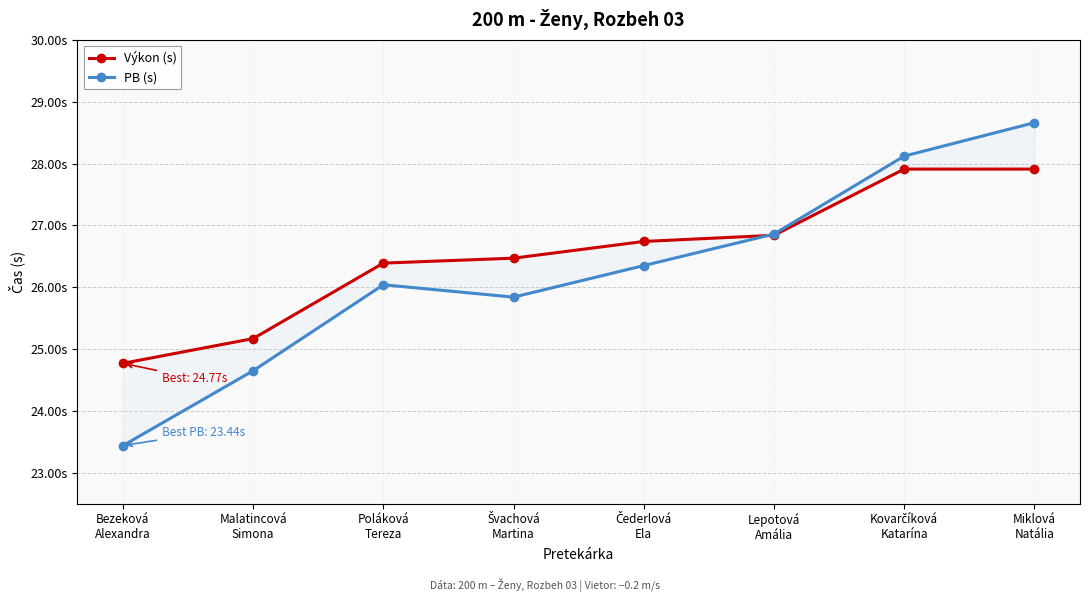

List the series in order of their peak value, lowest first.

Výkon (s), PB (s)